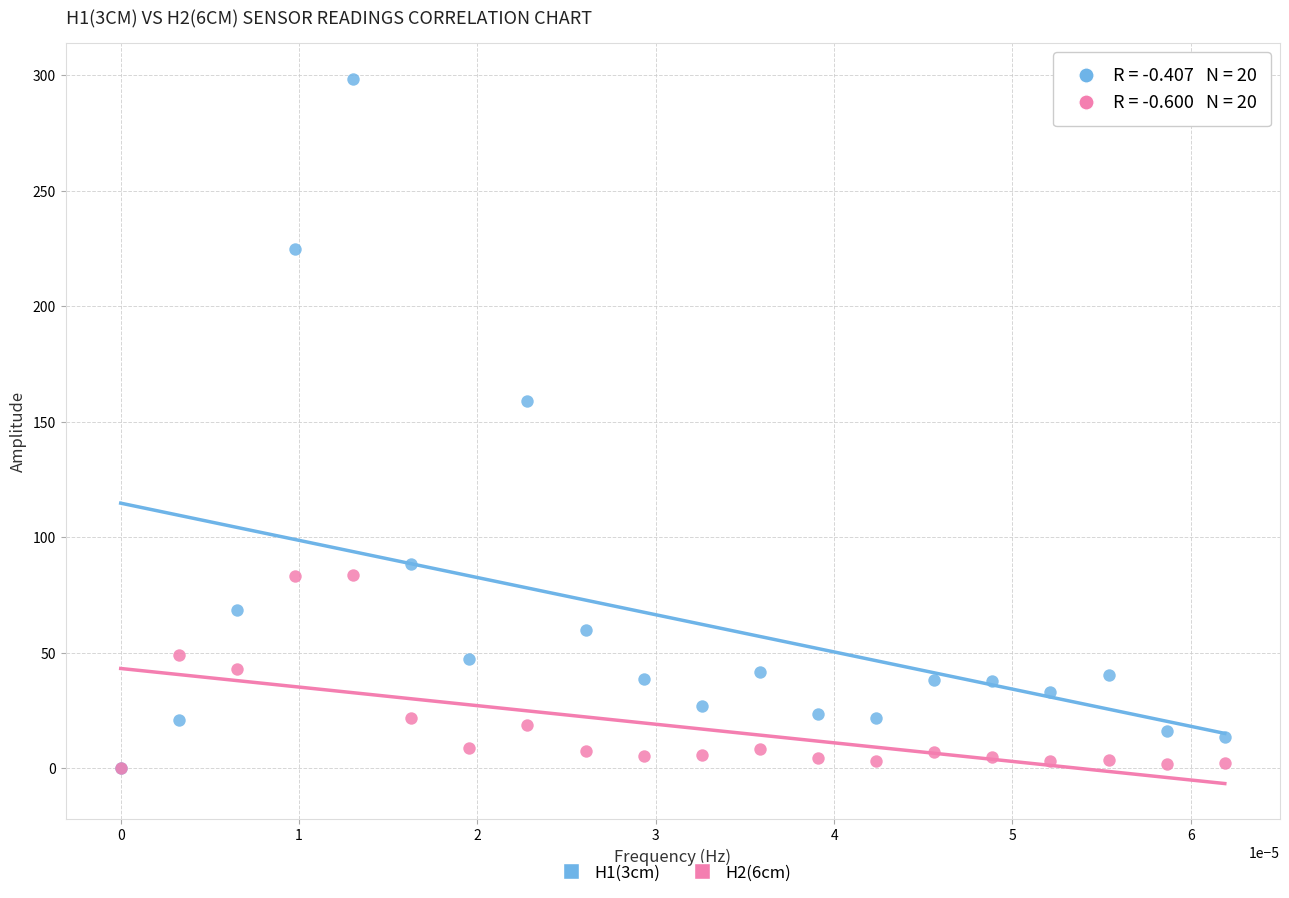

Across all series, what Y value is closest to 149?

159.1